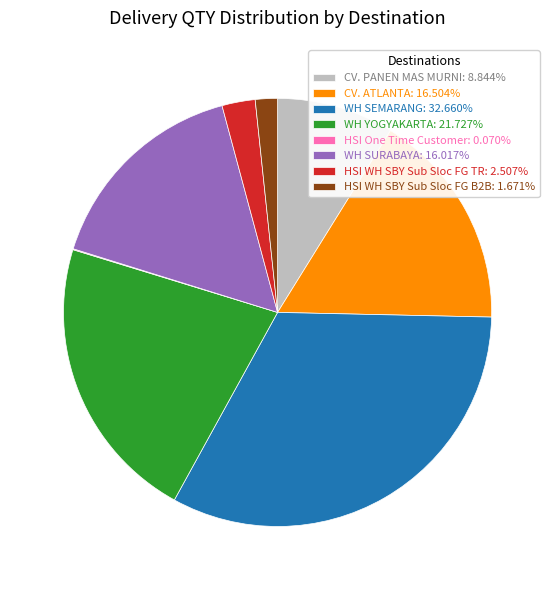

Combined, do WH SURABAYA: 16.017% and CV. PANEN MAS MURNI: 8.844% account for over 50%?

No